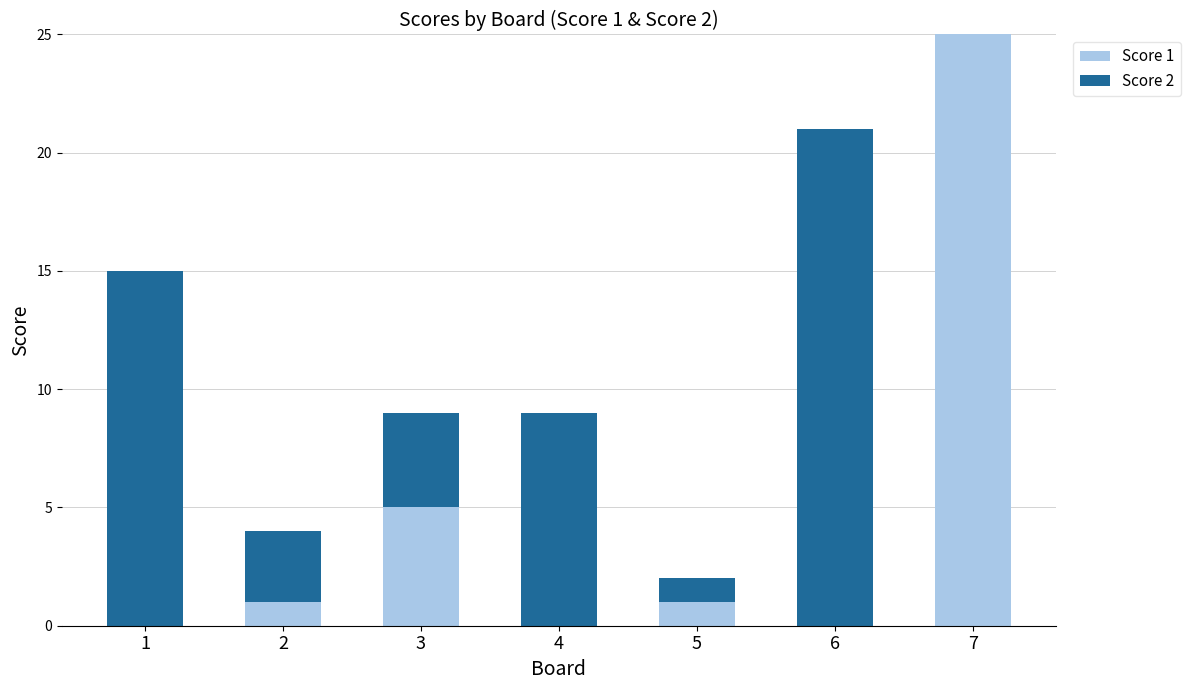

Does the chart contain stacked bars?

Yes